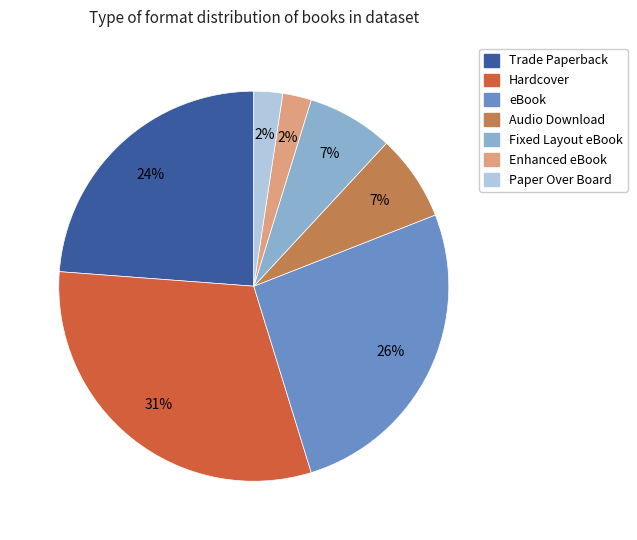

Approximately how many times larger is the value at Audio Download compared to Fixed Layout eBook?

1.0